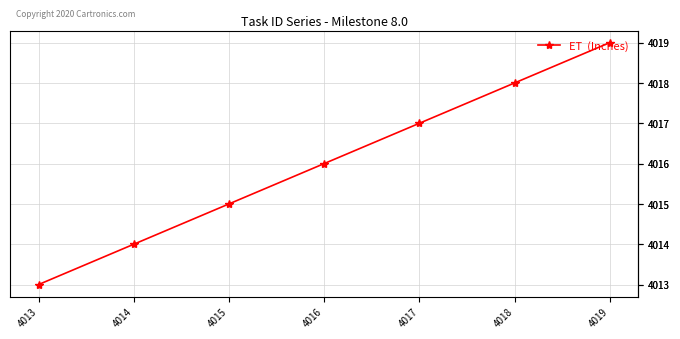

Which category has the highest value across all series?

4019